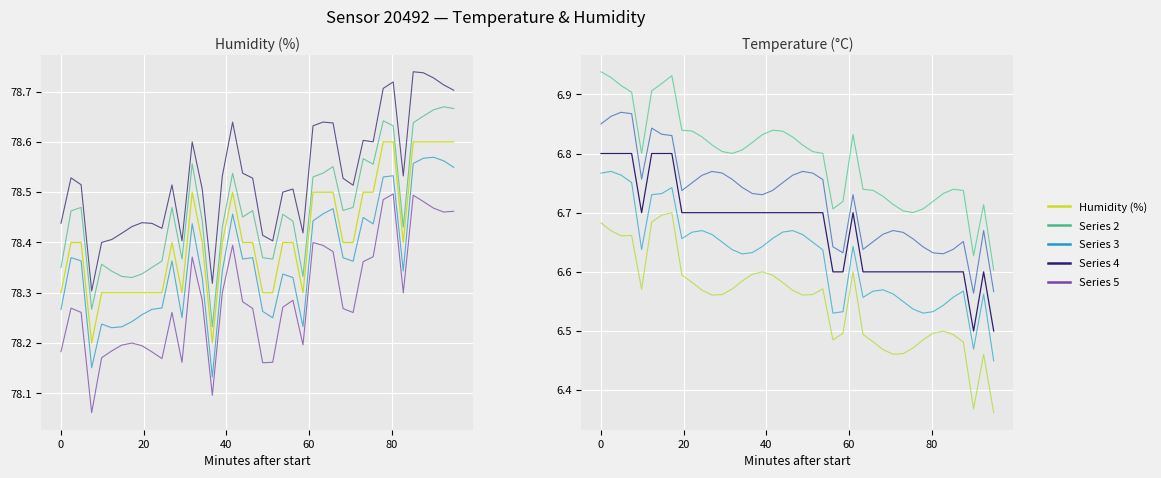

True or false: Series 3 has a value of 2.7 at 14.

False